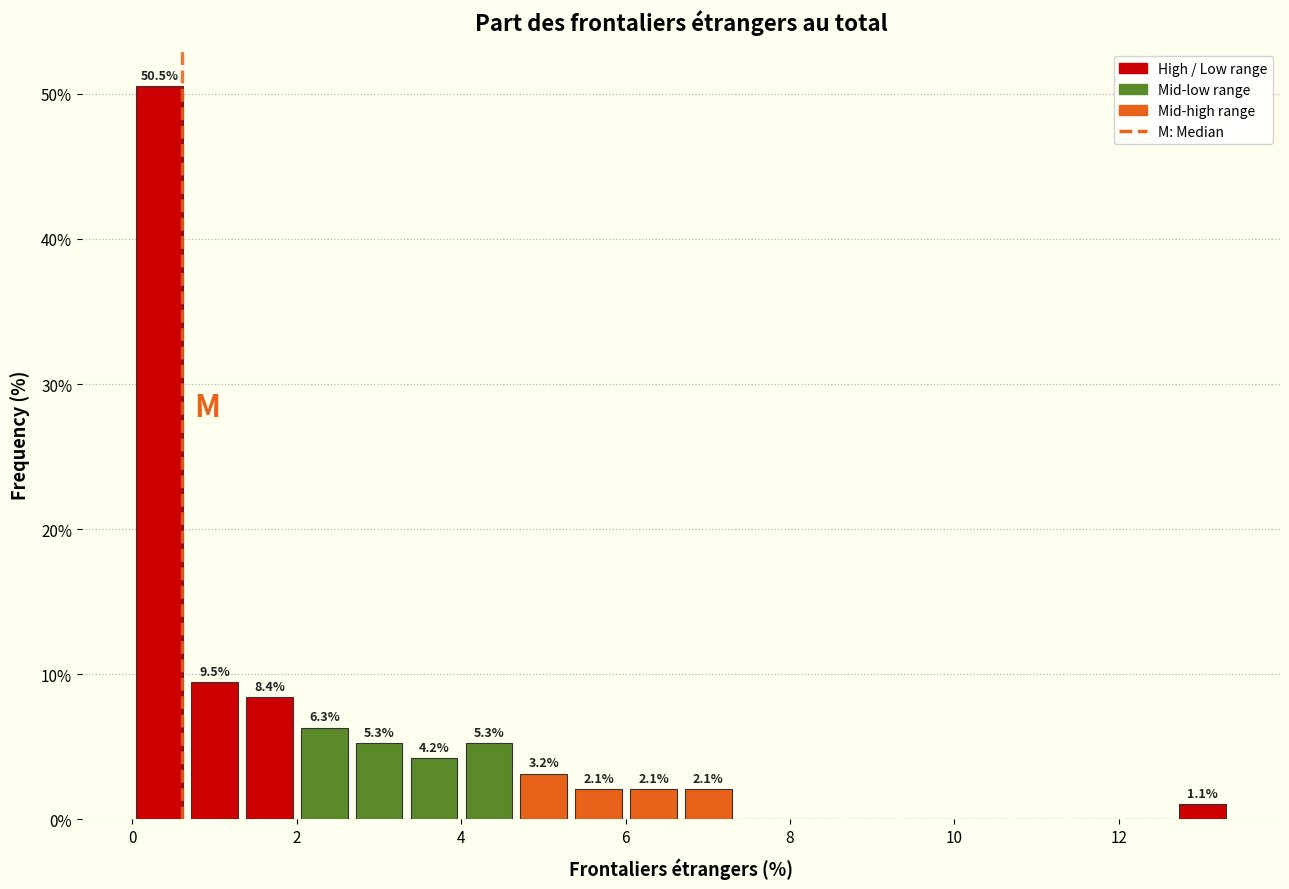

Around what value on the x-axis is the tallest bar? Give the approximate position of its centre, as read against the axis.

0.4